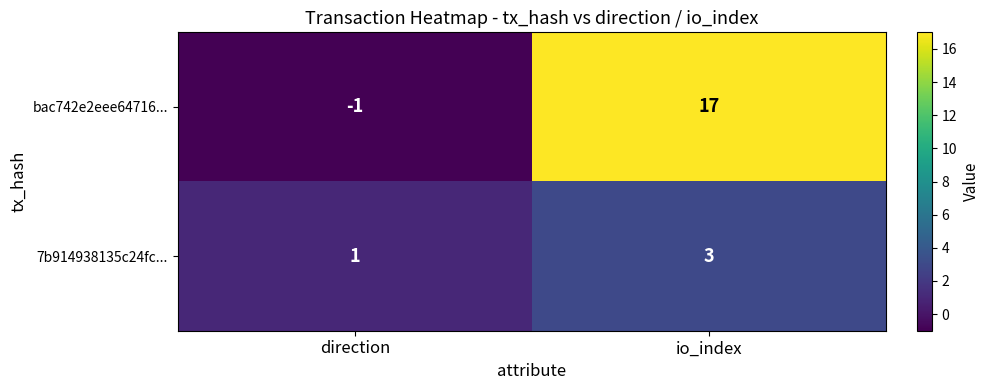

How many data points does each series have?

2